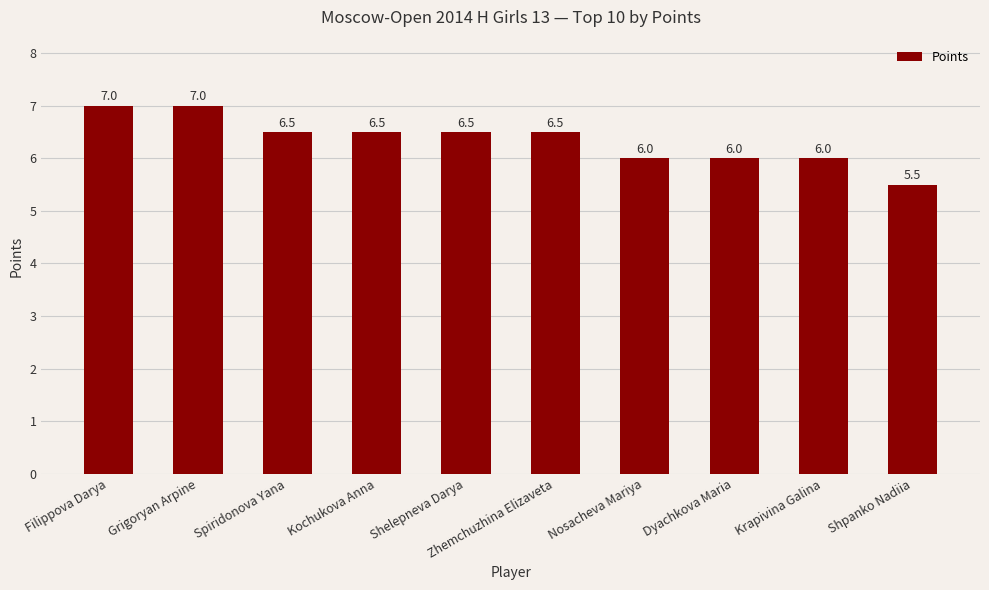

What is the minimum value shown in the chart?

5.5